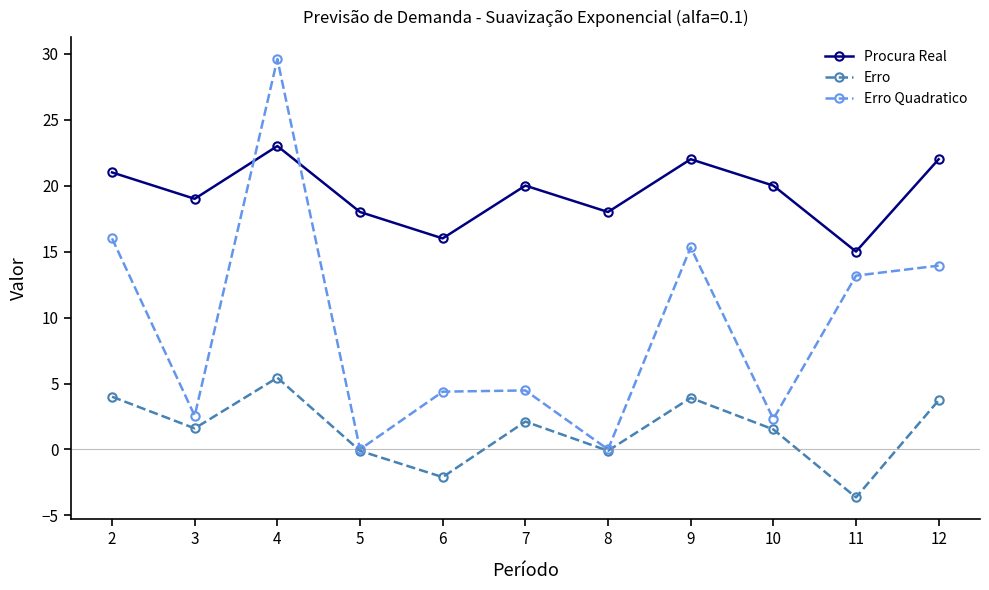

Which series has the largest total across all categories?

Procura Real